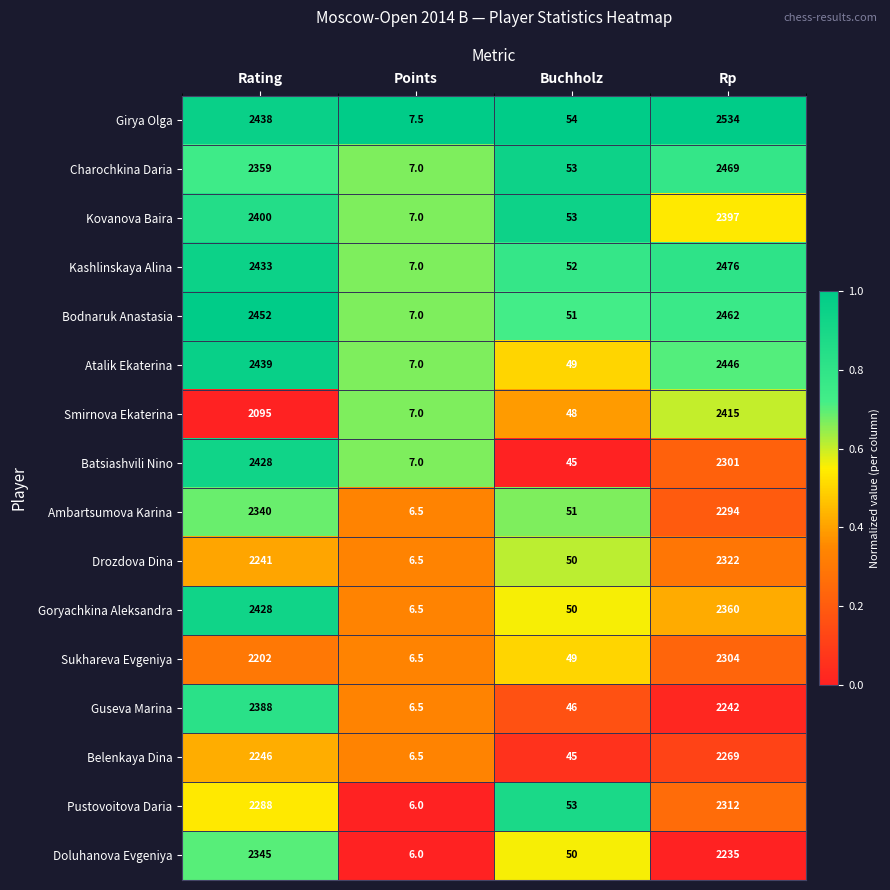

What is the sum of the Belenkaya Dina values at Rp and Rating?

4515.0